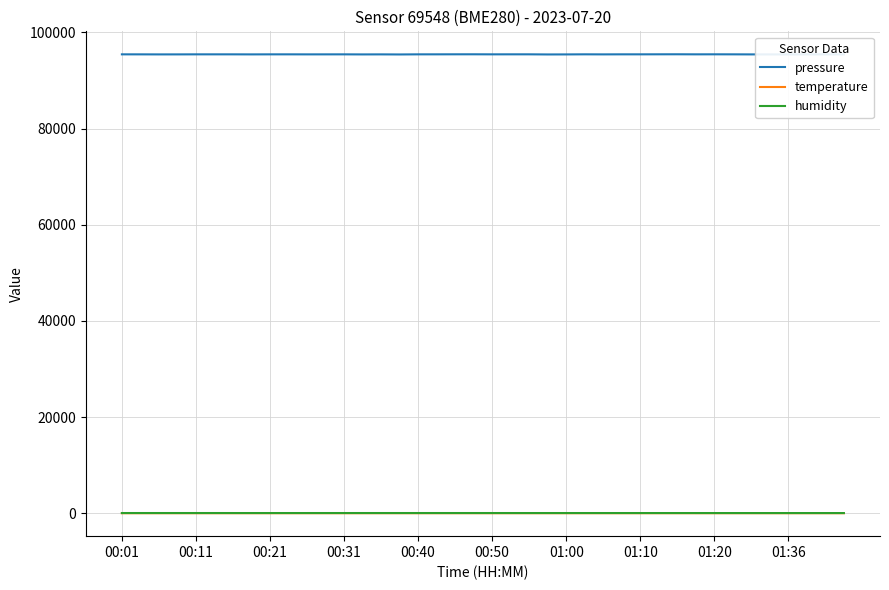

Which series has the widest spread of values?

pressure